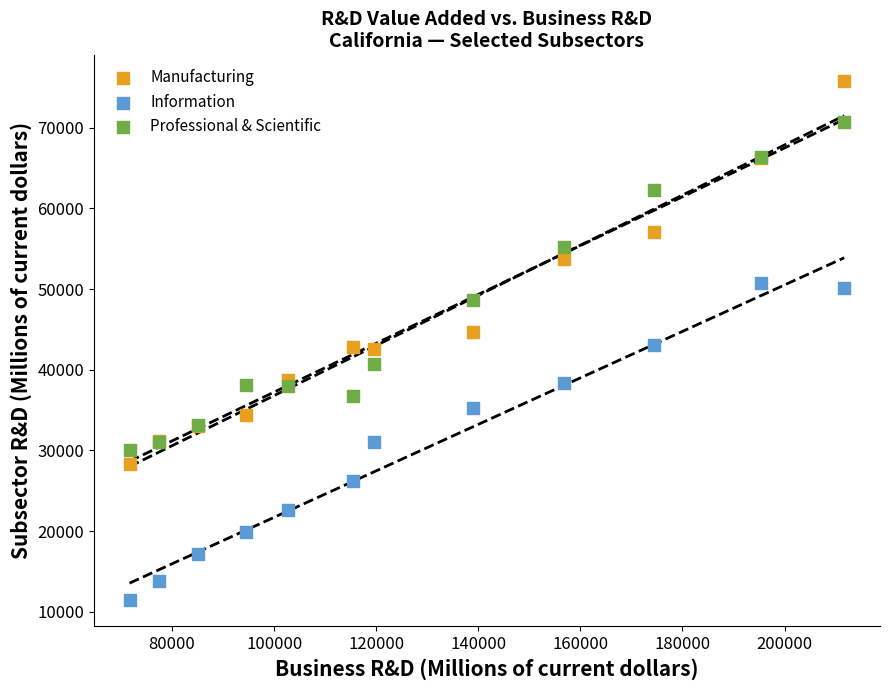

Which series contains the lowest Y value?

Information